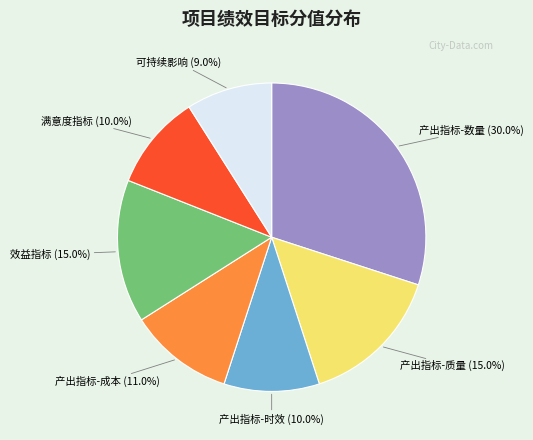

Is there any slice that represents more than half of the pie?

No